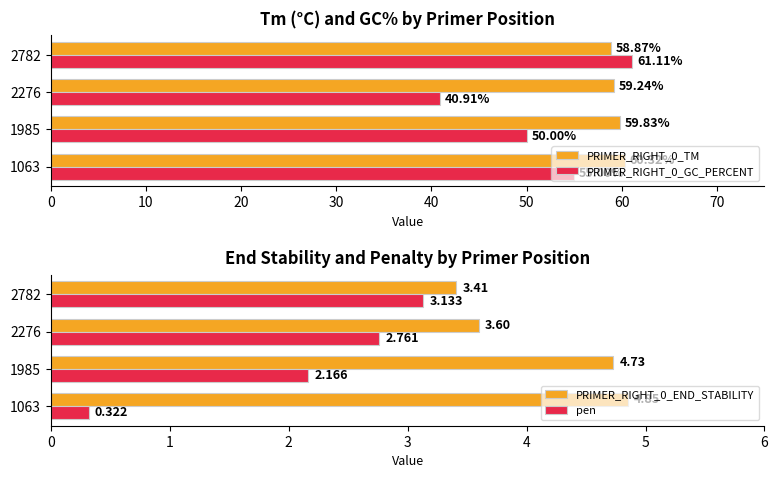

What is the sum of all PRIMER_RIGHT_0_GC_PERCENT values?

207.0